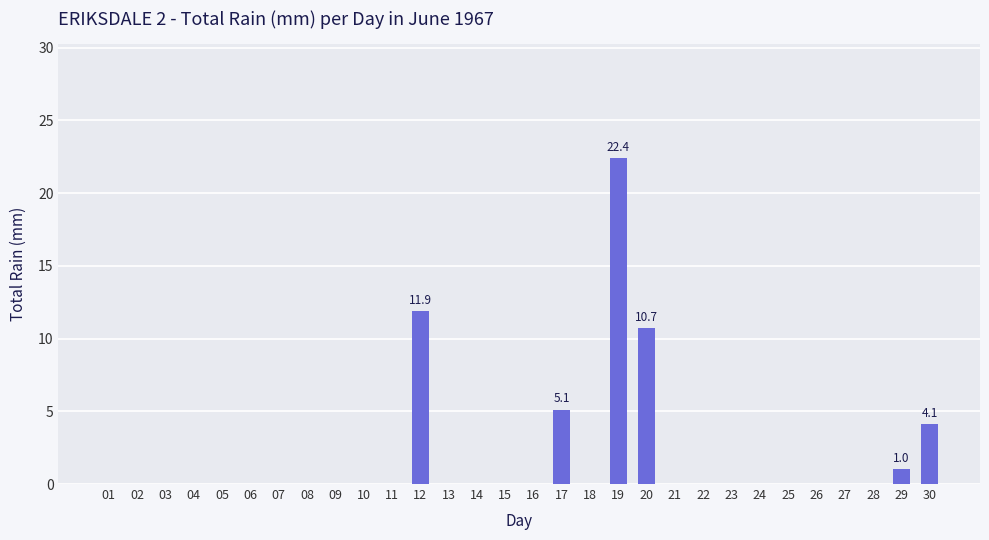

The chart shows a value of 0.0 at 21. True or false?

True